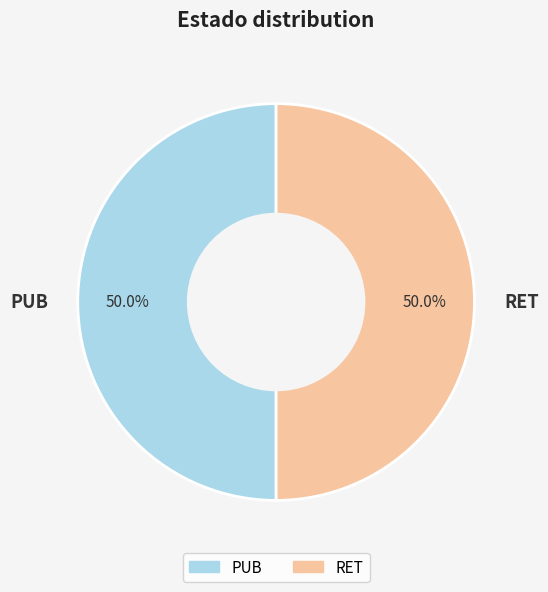

Approximately how many times larger is the value at RET compared to PUB?

1.0